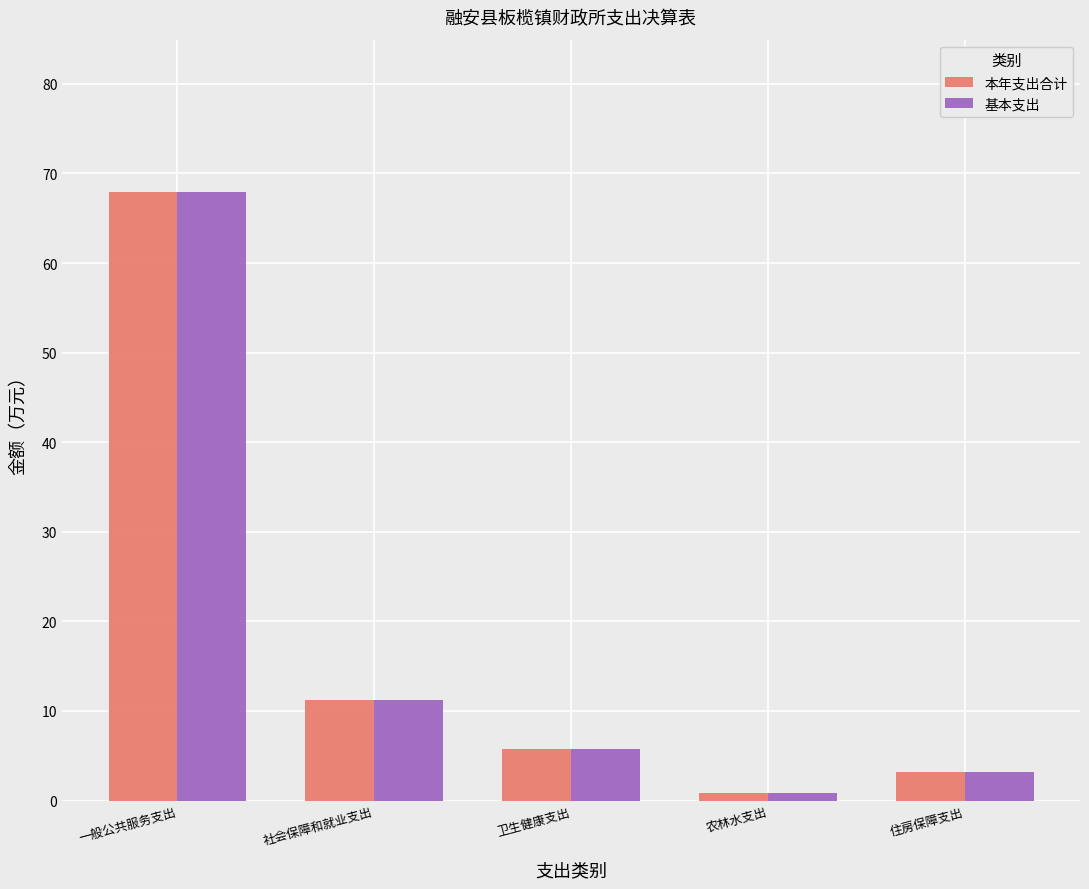

Reading left to right, what are all the values shown in this chart?

本年支出合计: 一般公共服务支出=68.0	社会保障和就业支出=11.3	卫生健康支出=5.8	农林水支出=0.8	住房保障支出=3.1
基本支出: 一般公共服务支出=68.0	社会保障和就业支出=11.3	卫生健康支出=5.8	农林水支出=0.8	住房保障支出=3.1